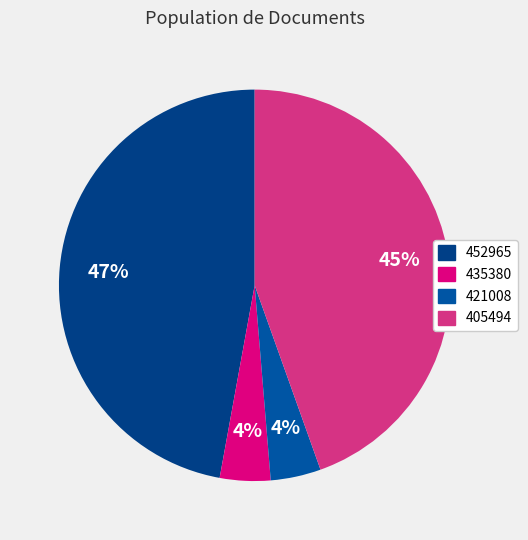

Is there any slice that represents more than half of the pie?

No